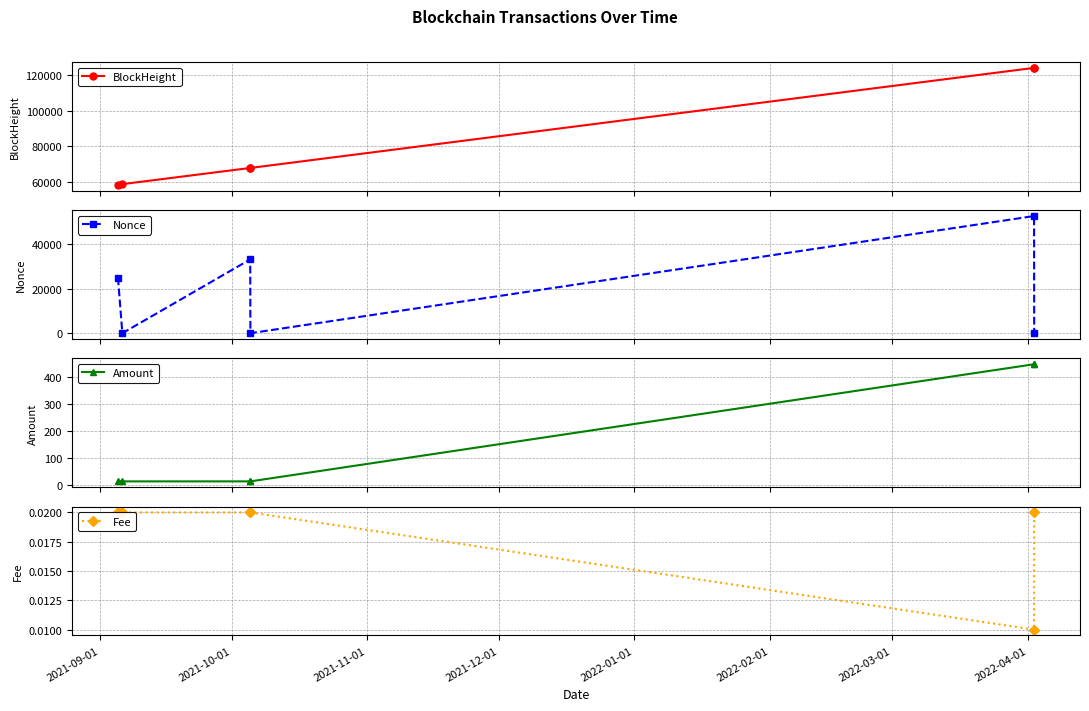

What is the highest value of the Nonce series?

52470